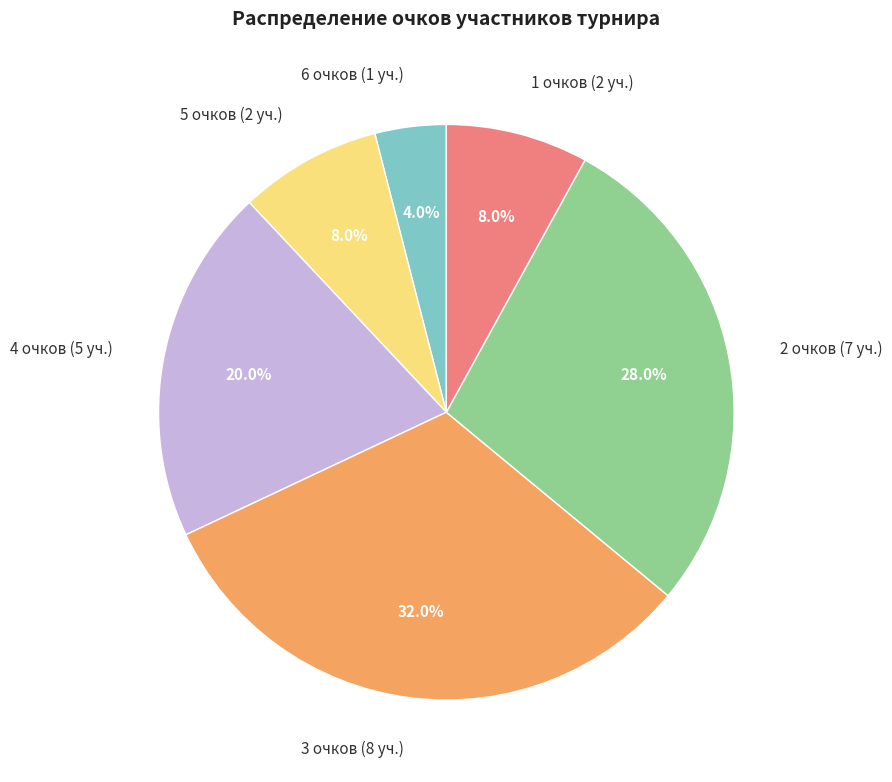

Which slice is the smallest?

6 очков (1 уч.)